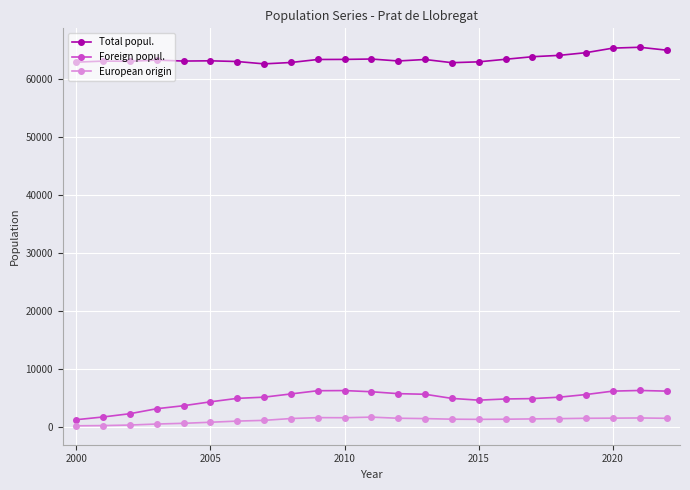

At how many categories does at least one series exceed 10113?

23